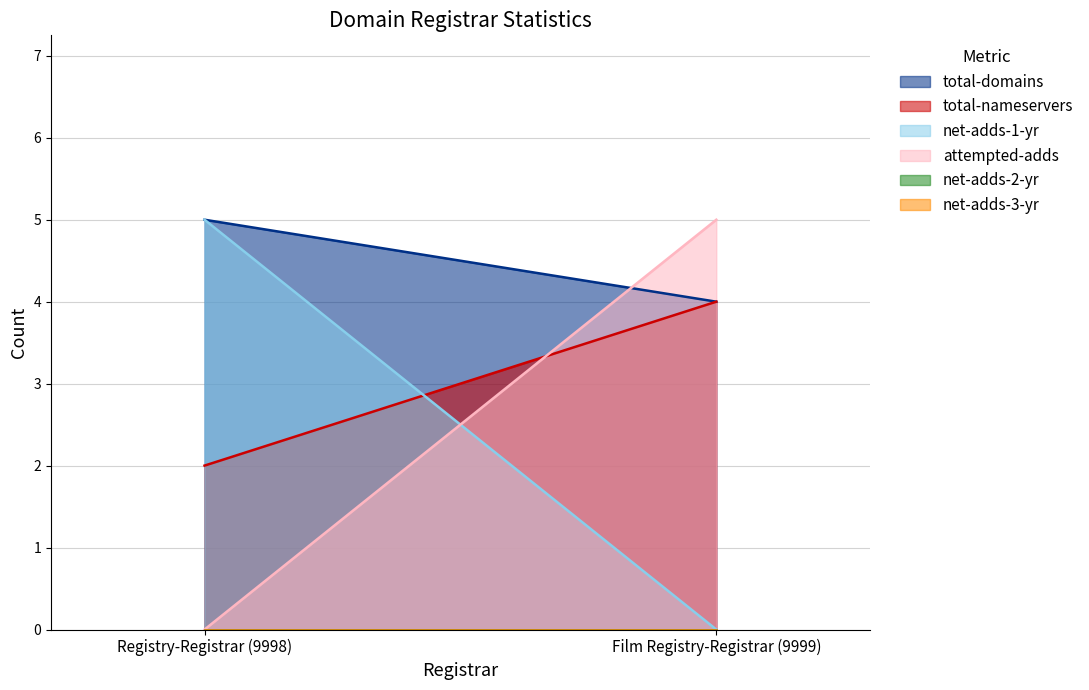

Reading left to right, extract all data points from this chart.

total-domains: Registry-Registrar (9998)=5	Film Registry-Registrar (9999)=4
total-nameservers: Registry-Registrar (9998)=2	Film Registry-Registrar (9999)=4
net-adds-1-yr: Registry-Registrar (9998)=5	Film Registry-Registrar (9999)=0
attempted-adds: Registry-Registrar (9998)=0	Film Registry-Registrar (9999)=5
net-adds-2-yr: Registry-Registrar (9998)=0	Film Registry-Registrar (9999)=0
net-adds-3-yr: Registry-Registrar (9998)=0	Film Registry-Registrar (9999)=0